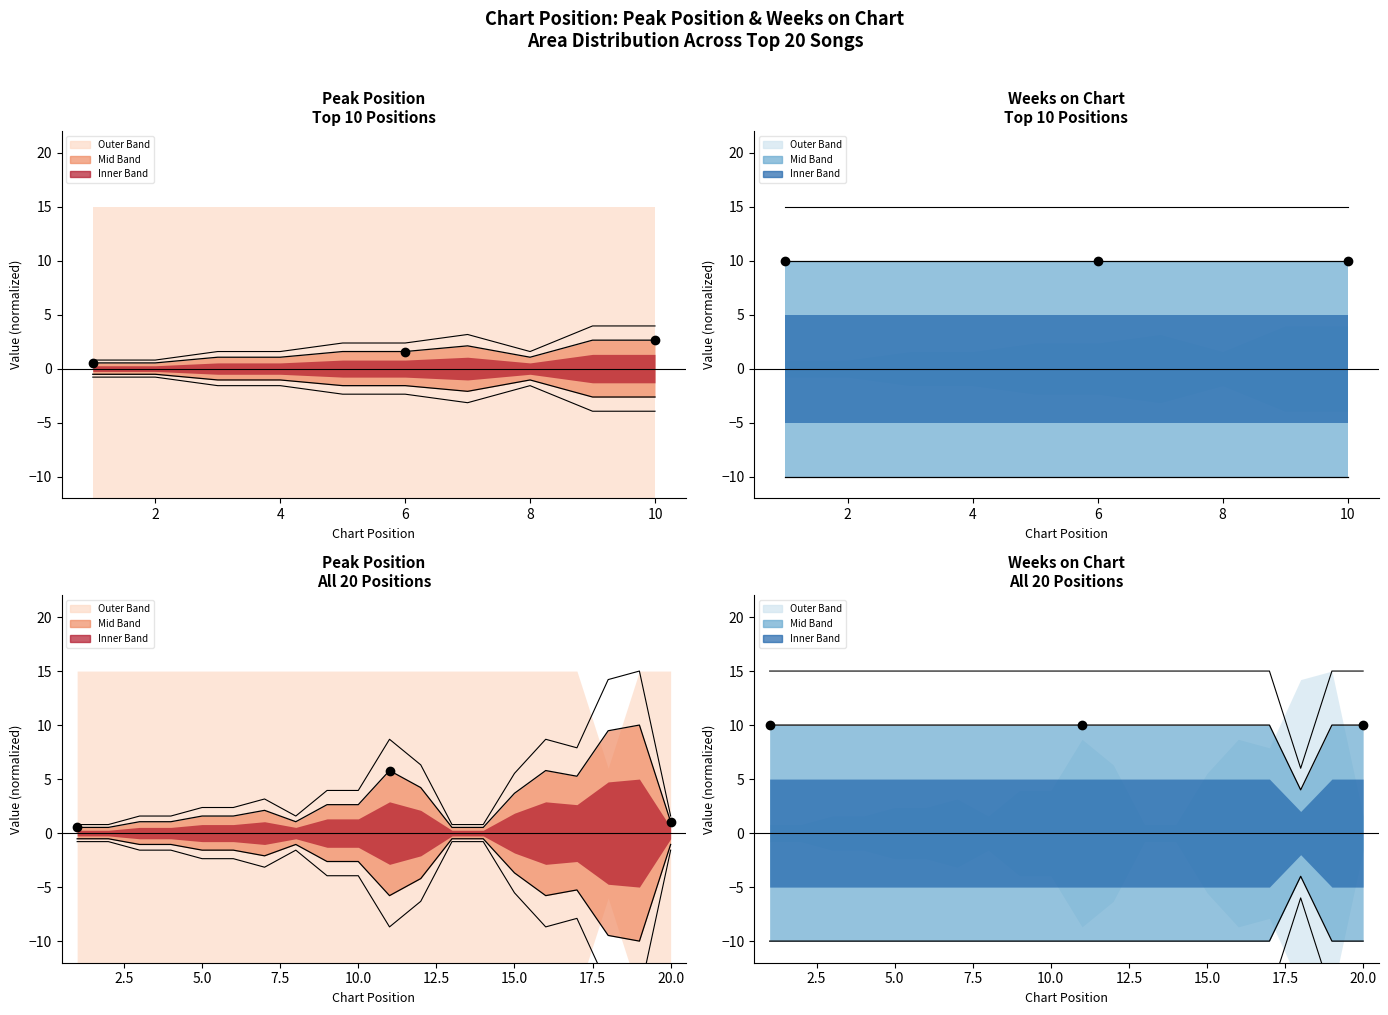

How many Mid Upper values are between 10 and 11?

19